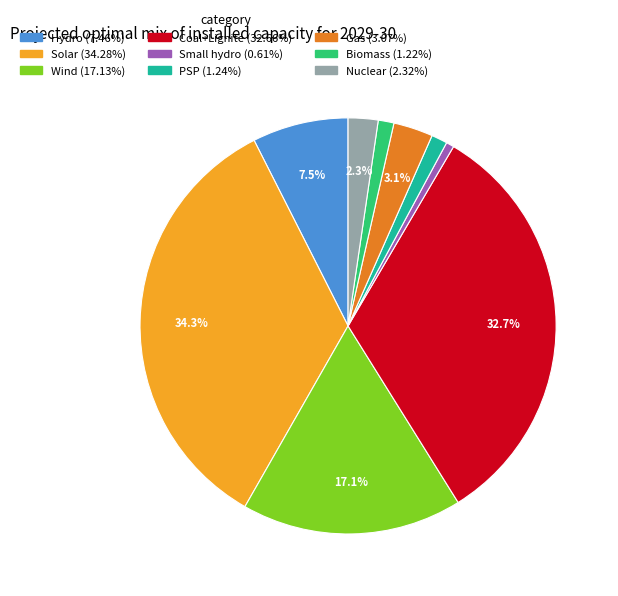

Count the number of slices in the pie.

9